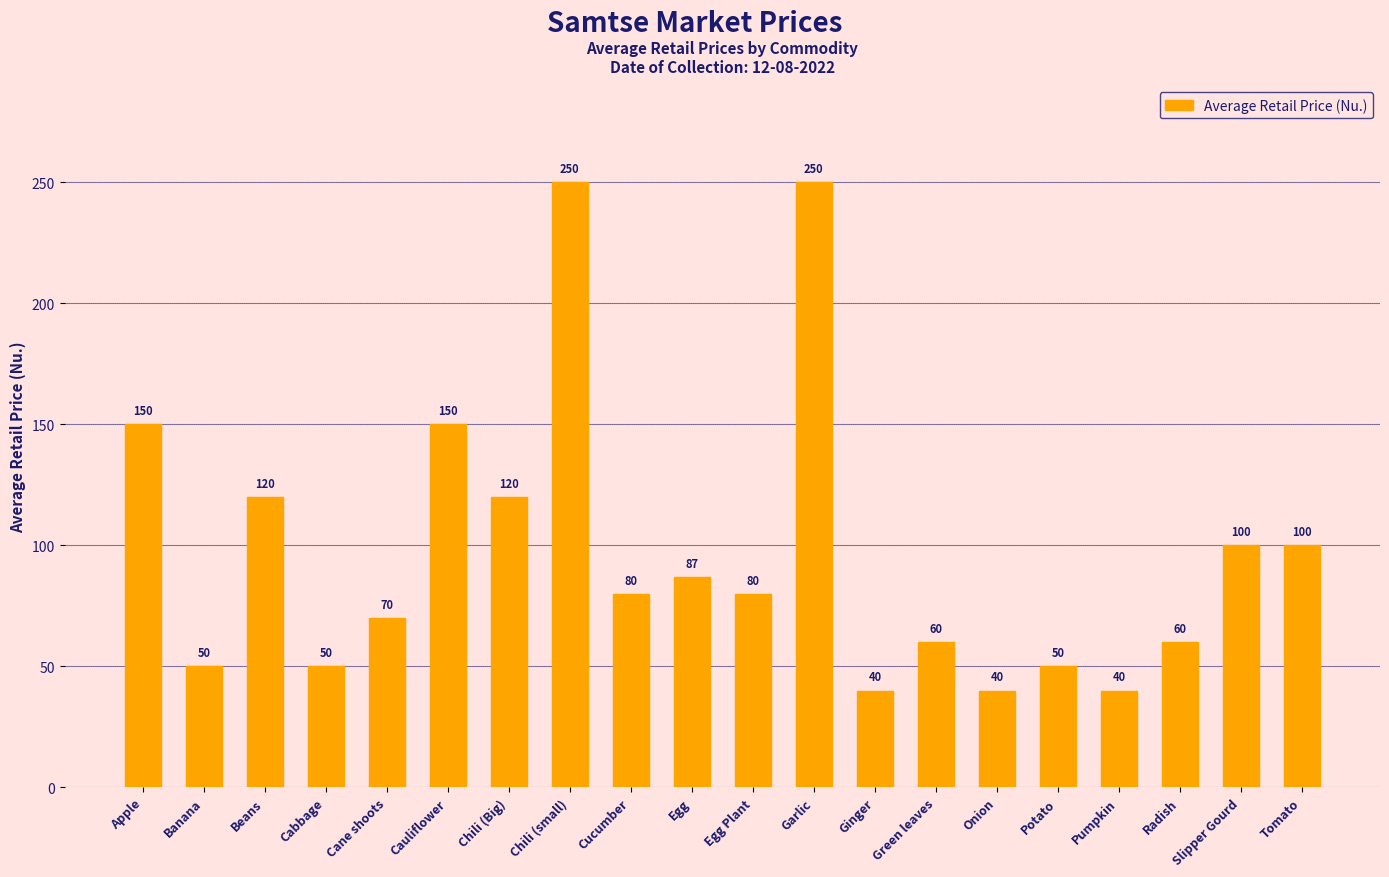

Reading left to right, transcribe all the data shown in this chart.

Apple=150	Banana=50	Beans=120	Cabbage=50	Cane shoots=70	Cauliflower=150	Chili (Big)=120	Chili (small)=250	Cucumber=80	Egg=87	Egg Plant=80	Garlic=250	Ginger=40	Green leaves=60	Onion=40	Potato=50	Pumpkin=40	Radish=60	Slipper Gourd=100	Tomato=100